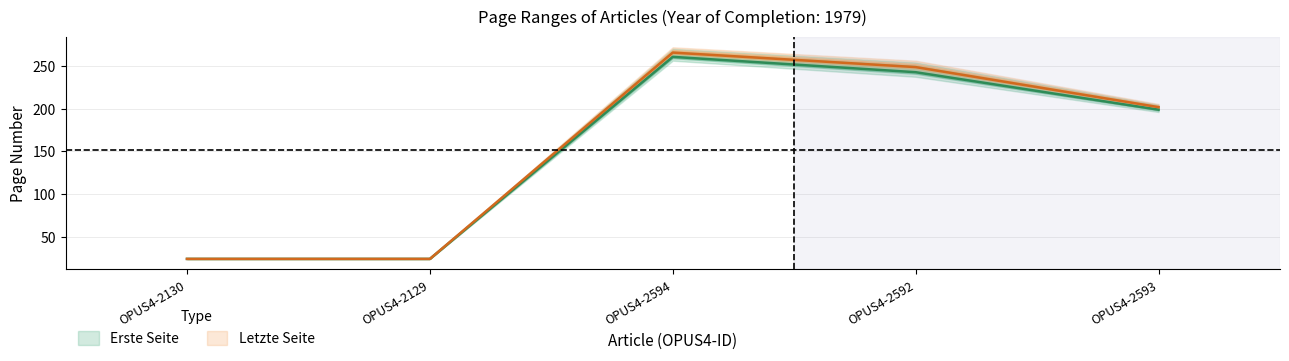

What is the maximum value shown in the chart?

266